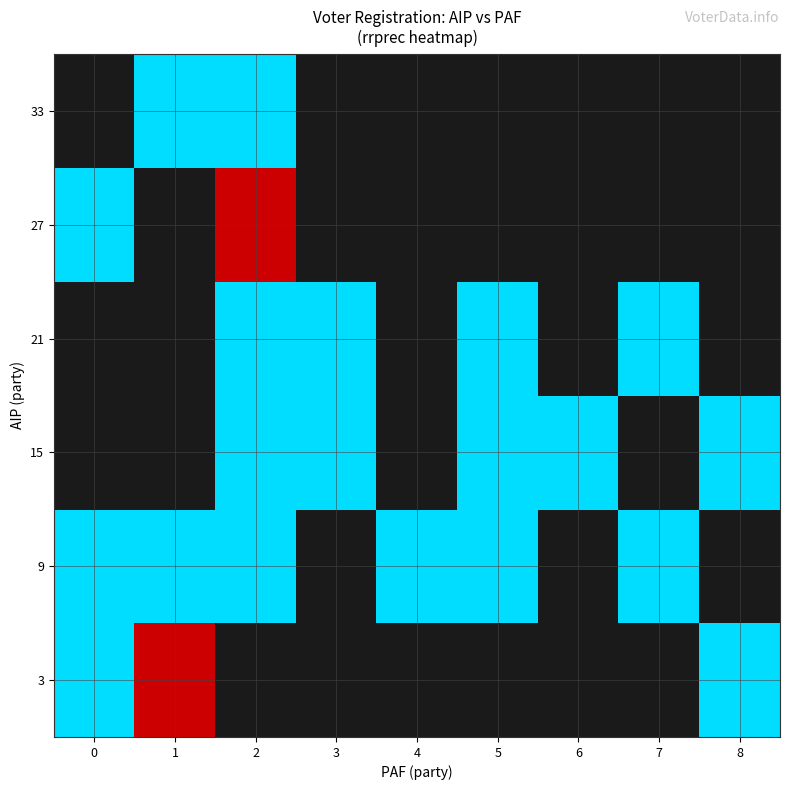

True or false: row_3 has a value of 48465.5 at 5.

False